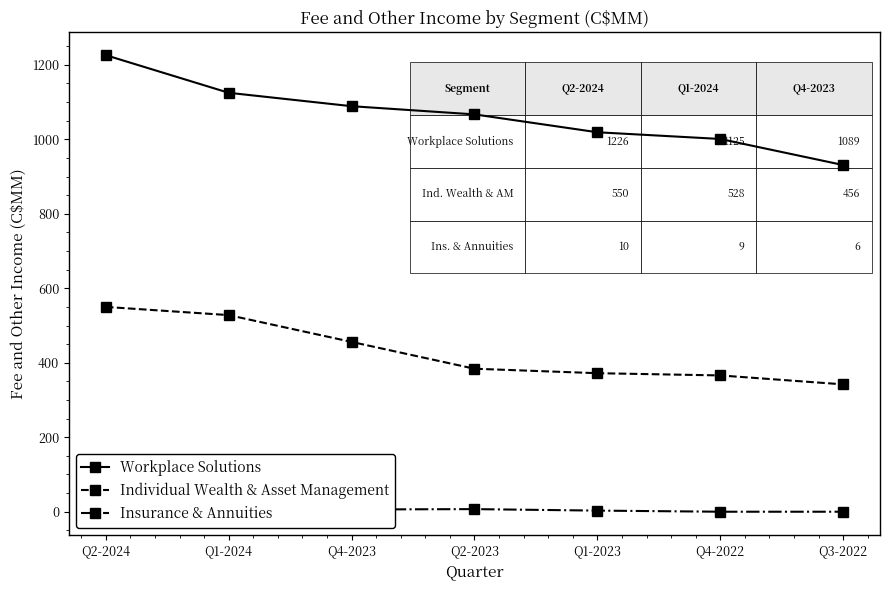

What is the value of the Individual Wealth & Asset Management point at the 6th from the left?

366